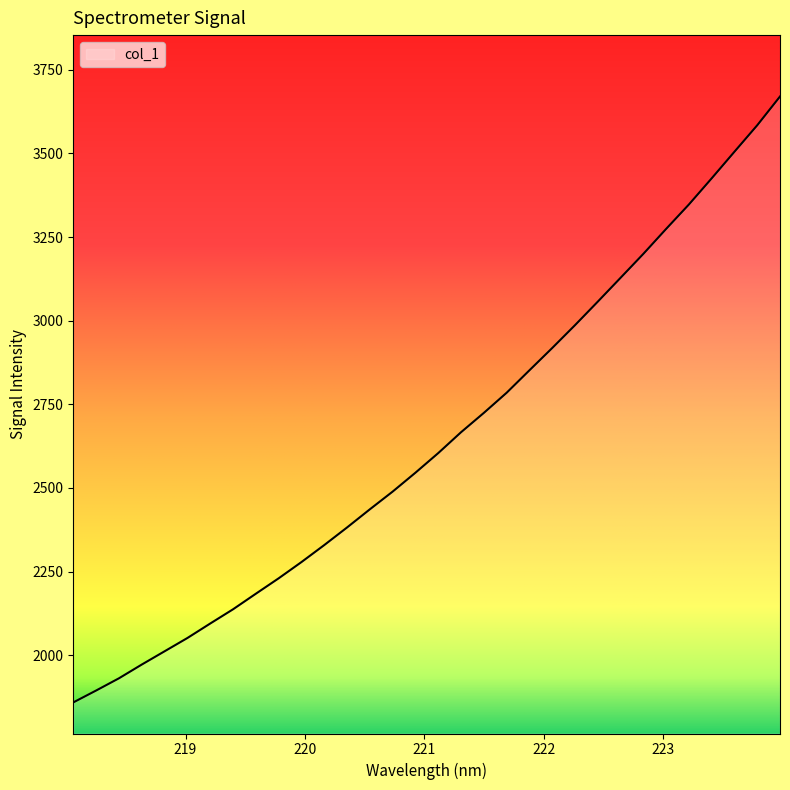

What is the smallest value displayed?

1858.6